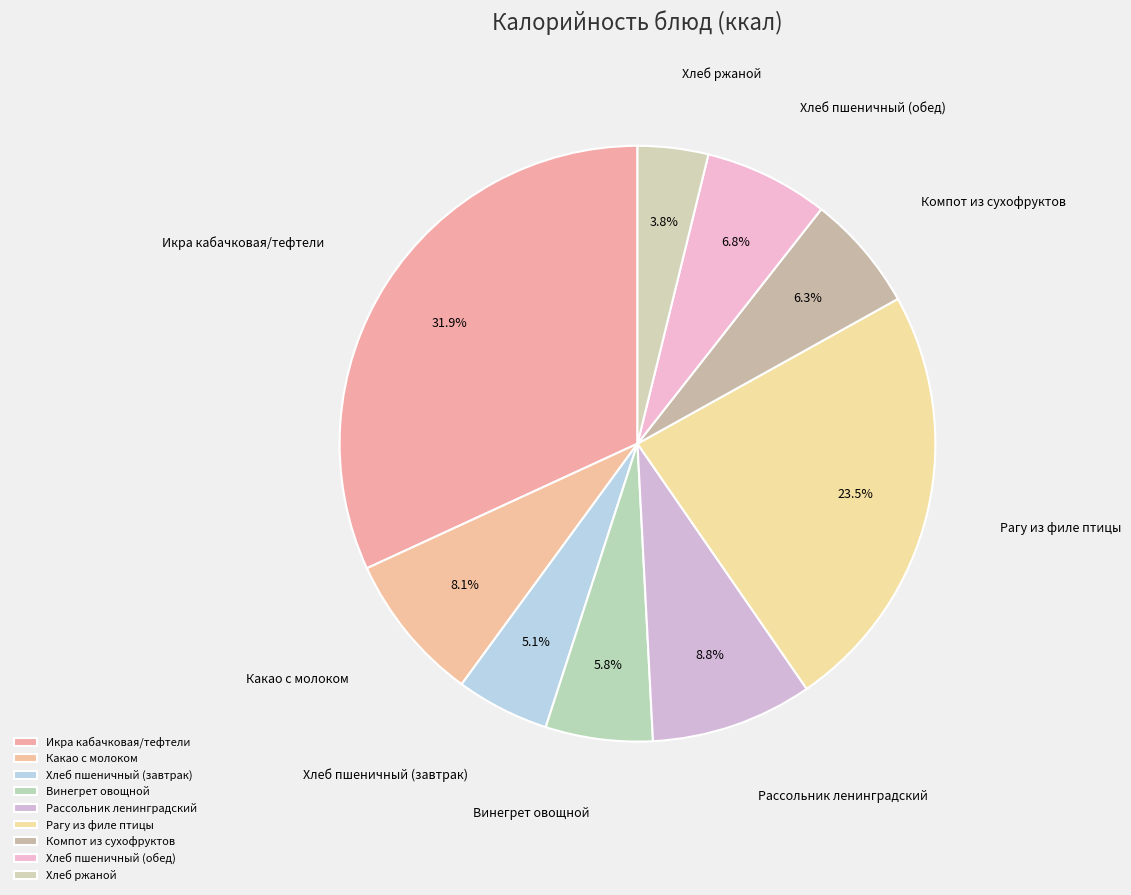

Which has a higher value, Хлеб пшеничный (завтрак) or Икра кабачковая/тефтели?

Икра кабачковая/тефтели